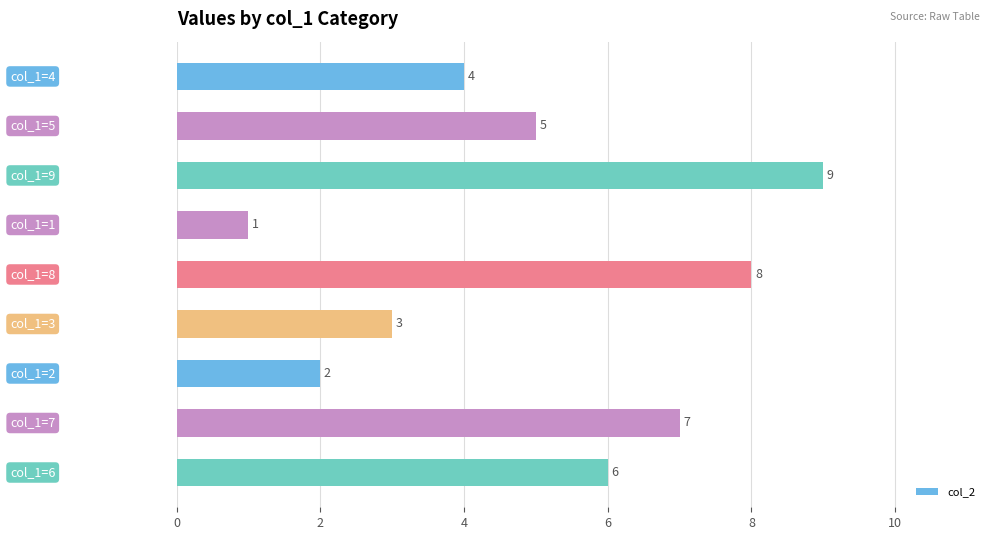

How many data points are less than 5?

4